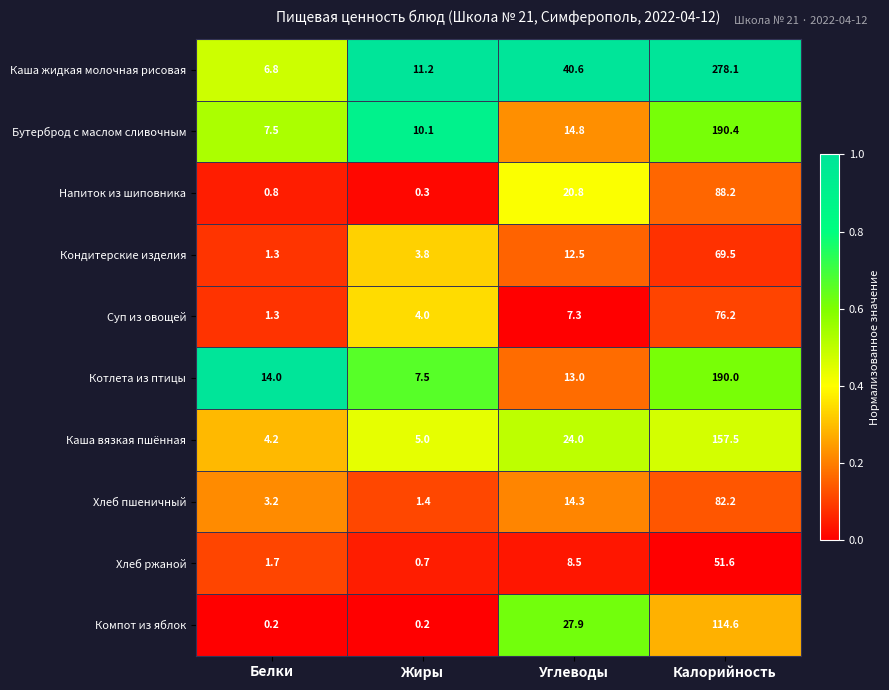

Which series has the largest total across all categories?

Каша жидкая молочная рисовая